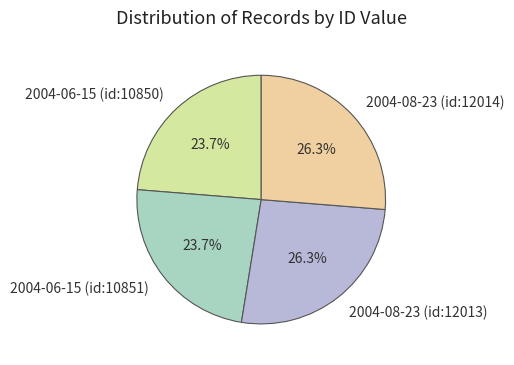

To the nearest percent, what percentage of the pie is 2004-08-23 (id:12014)?

26%